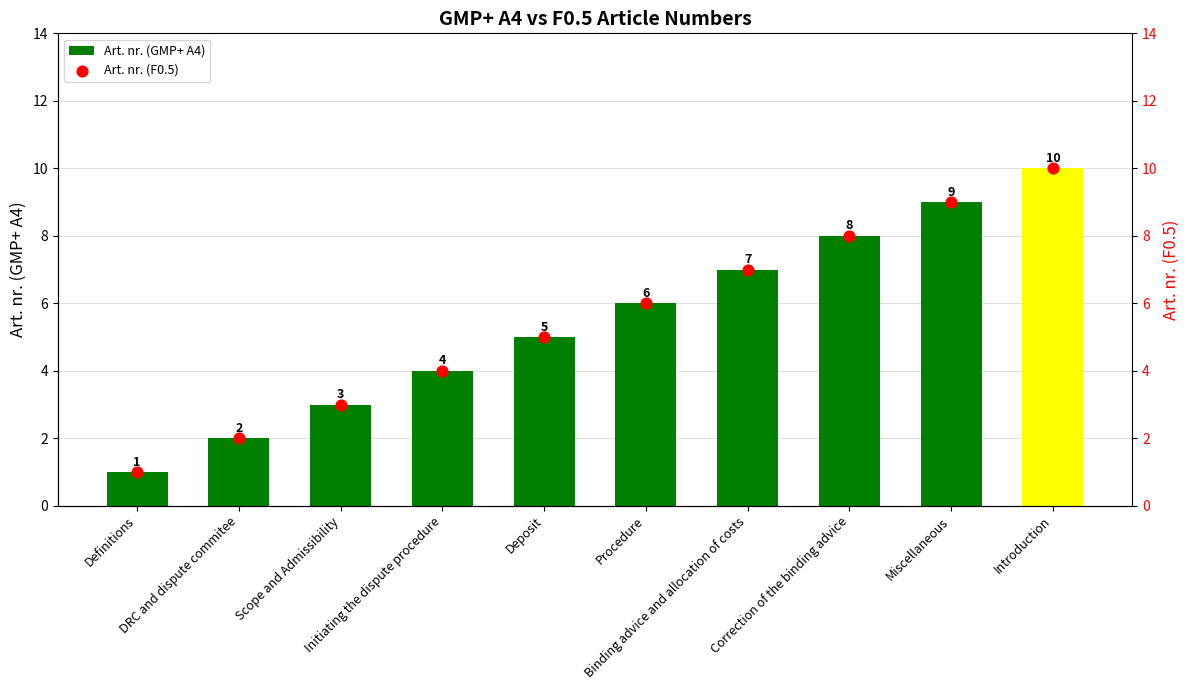

At how many categories does at least one series exceed 8?

2